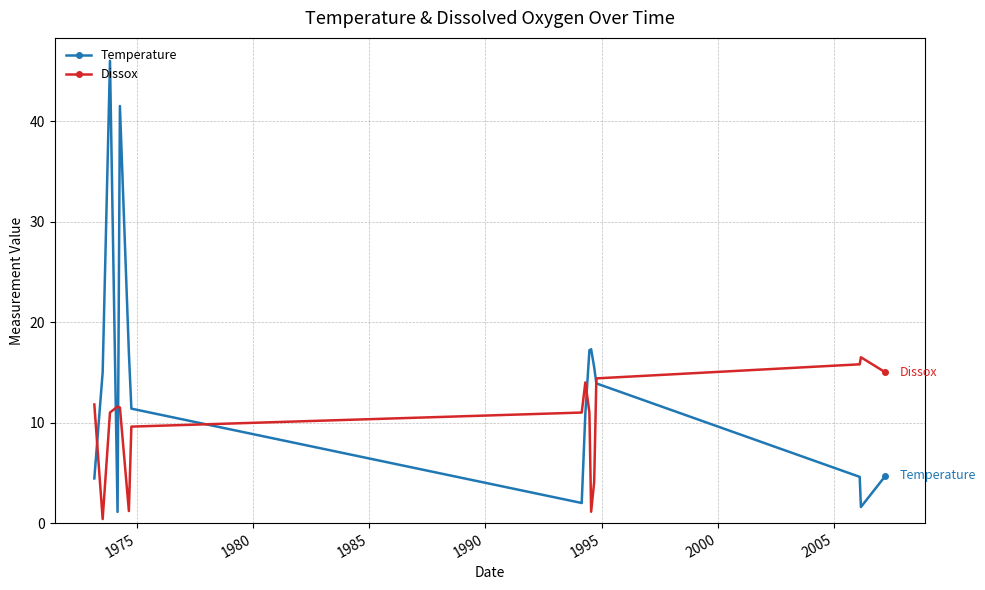

What is the value of the Dissox point at the 14th from the left?

15.8